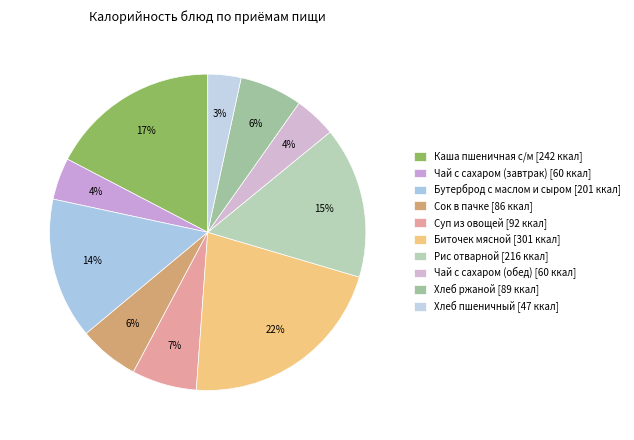

True or false: Хлеб пшеничный accounts for 3% of the total.

True